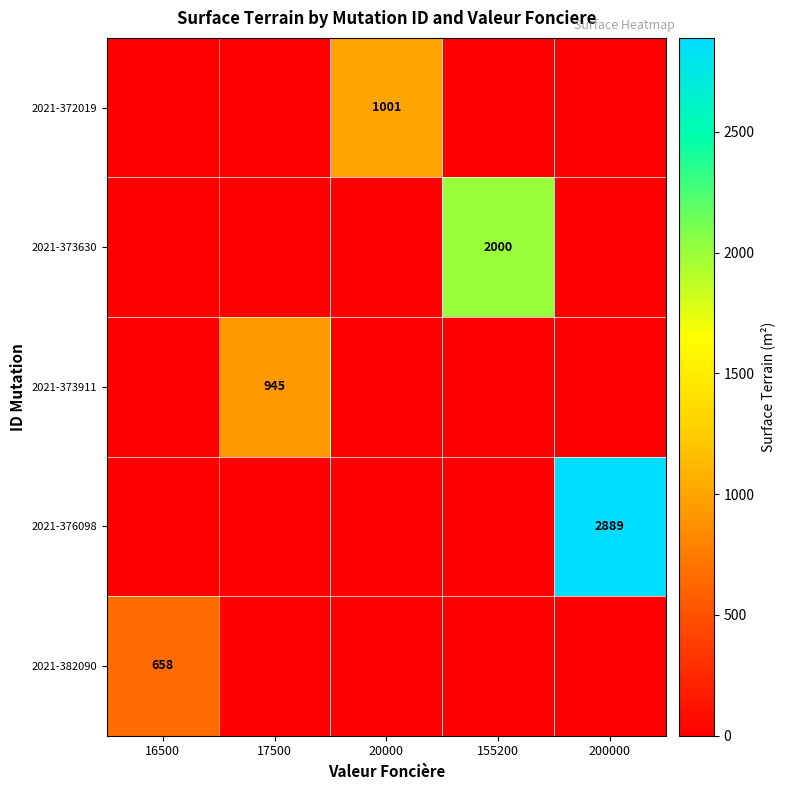

What is the difference between the 2021-373630 values at 155200 and 17500?

2000